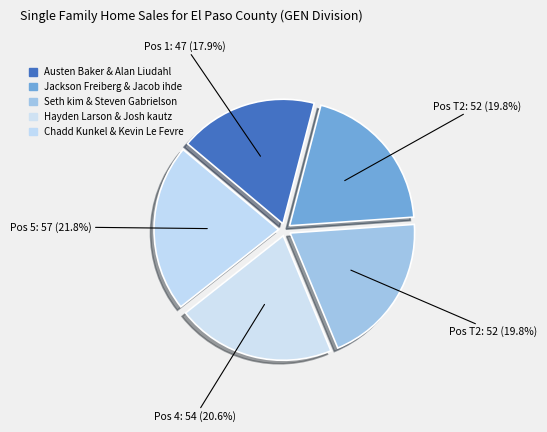

To the nearest percent, what is the difference between the Jackson Freiberg & Jacob ihde and Chadd Kunkel & Kevin Le Fevre slice percentages?

2%